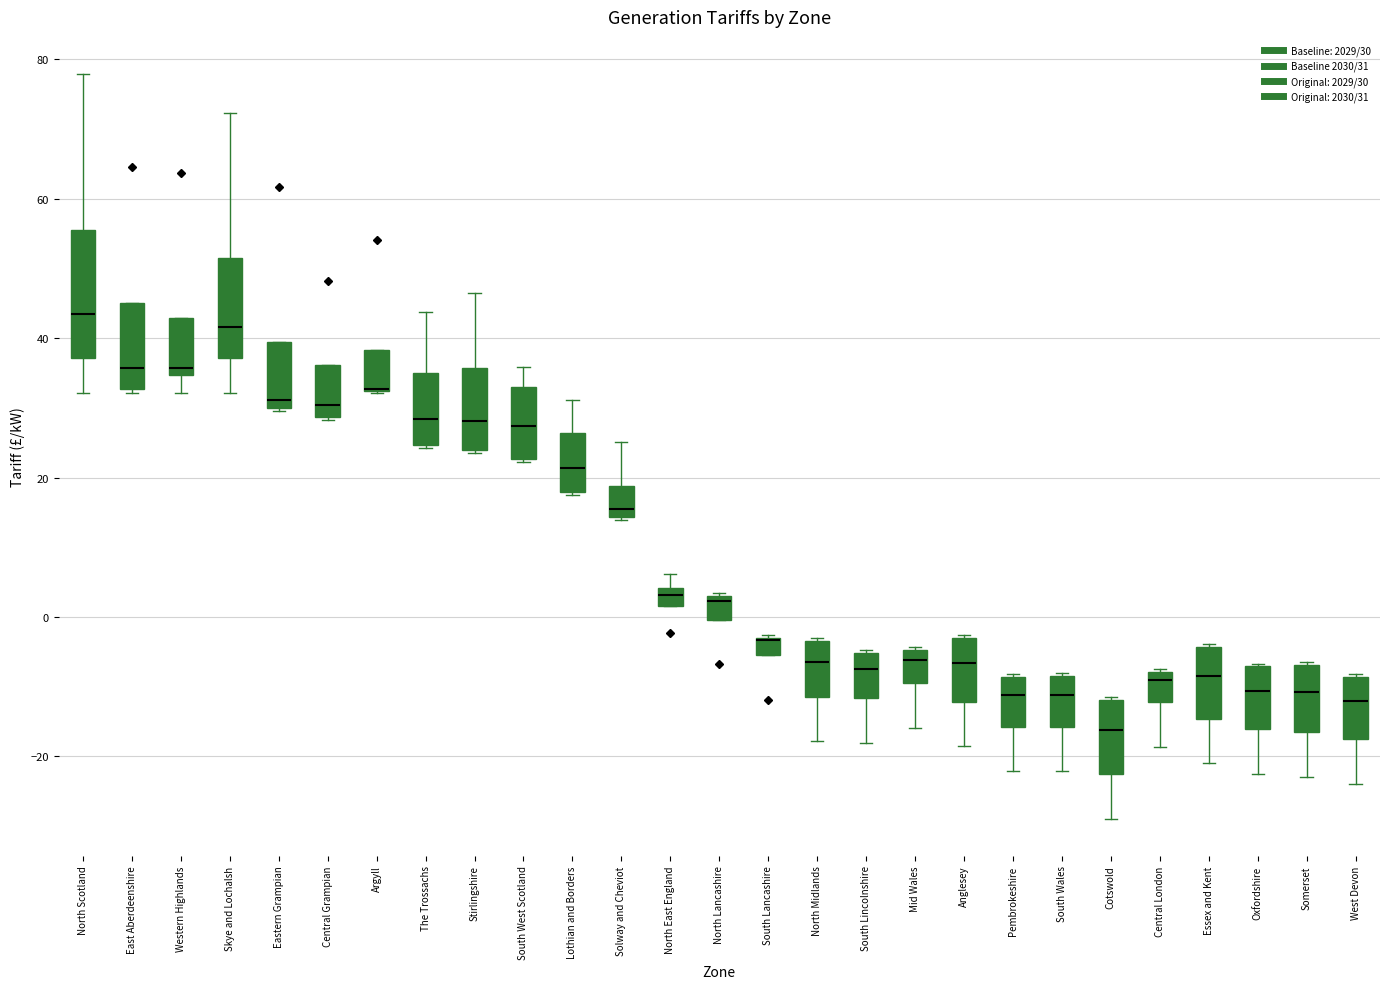

Comparing the boxes themselves (not the whiskers), which one is the tallest?

North Scotland